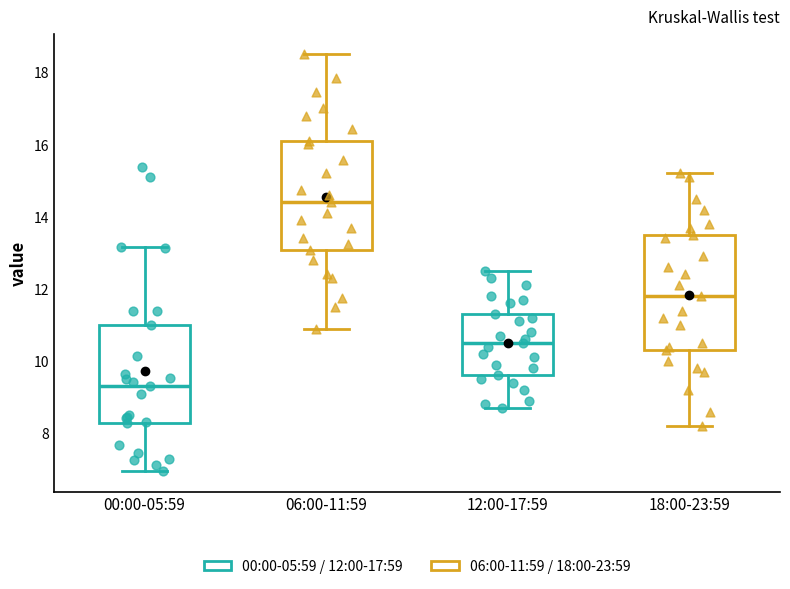

Which box's median line is the highest?

06:00-11:59